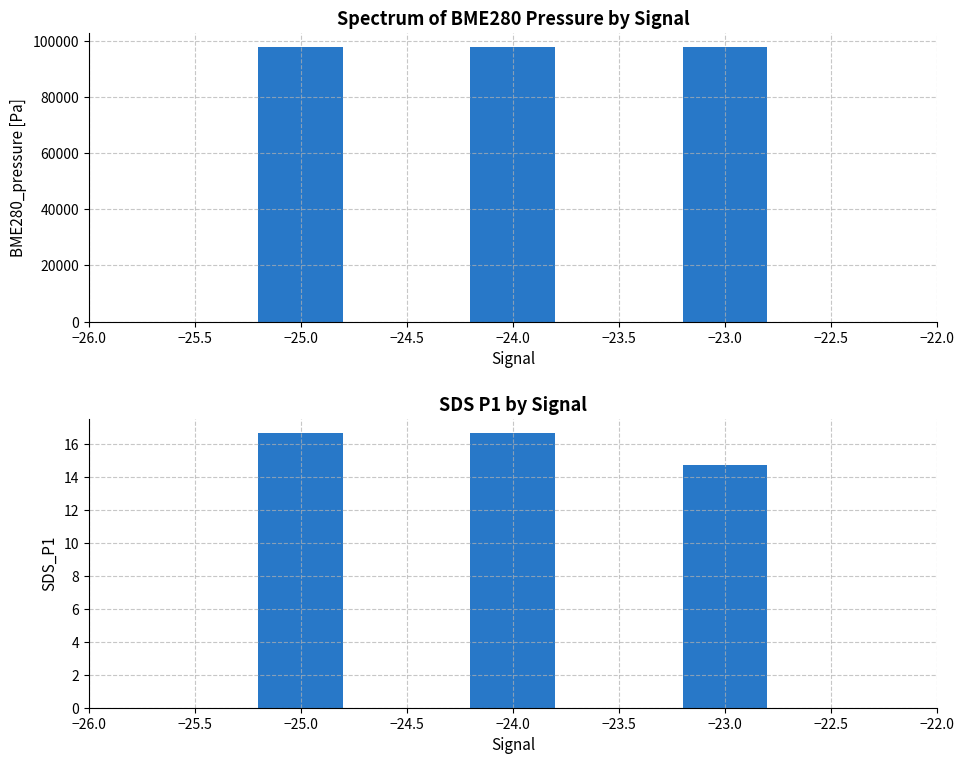

Which series has the largest total across all categories?

BME280_pressure